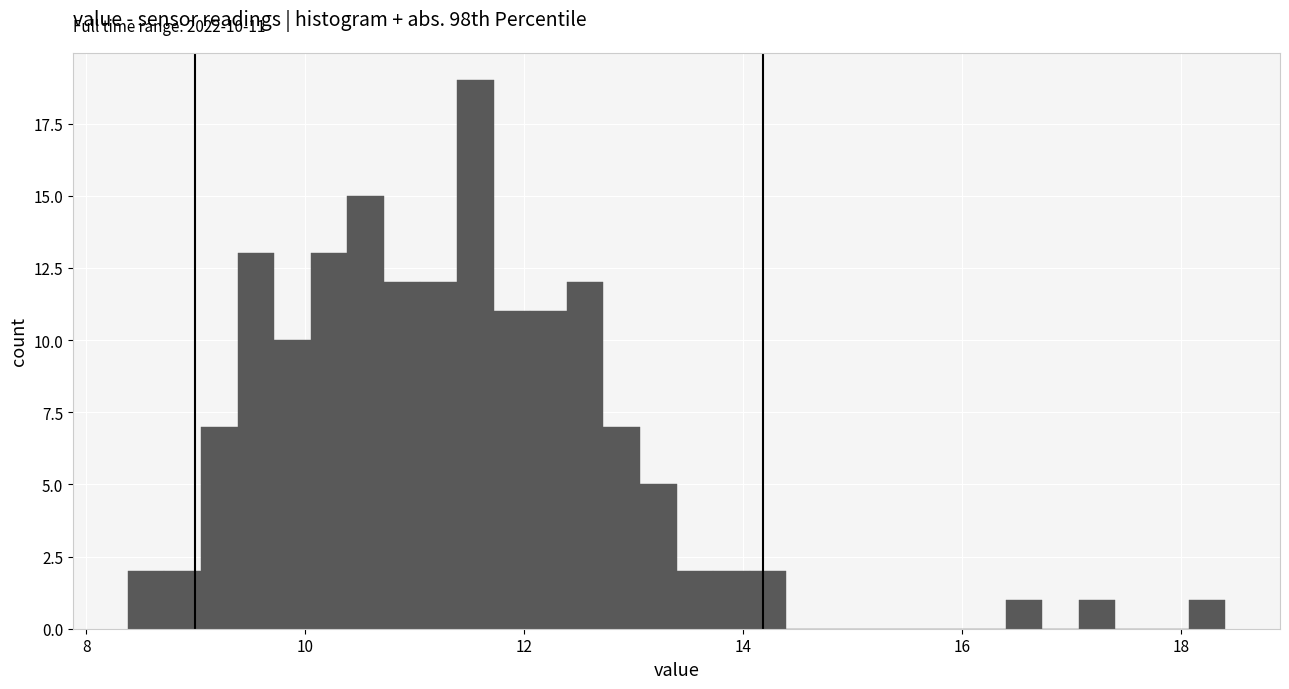

Read against the x-axis, roughly where is the centre of the tallest bar?

11.6